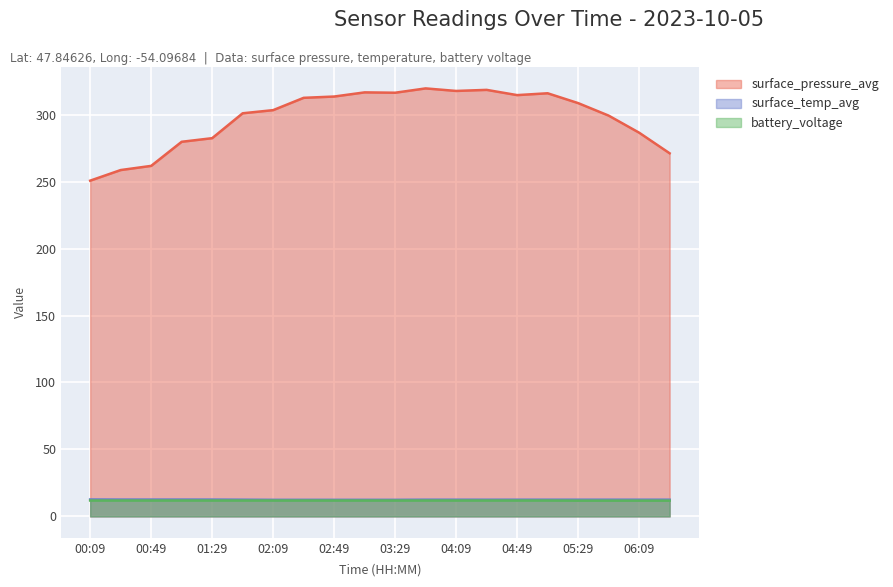

Which series has the largest total across all categories?

surface_pressure_avg